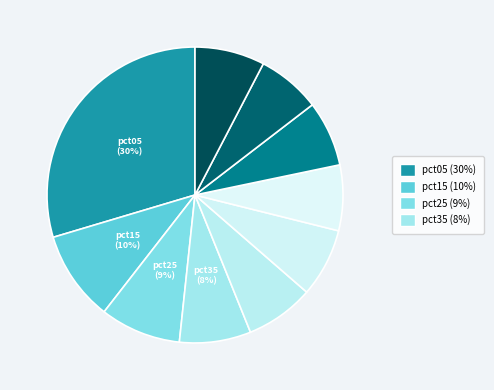

Is there any slice that represents more than half of the pie?

No